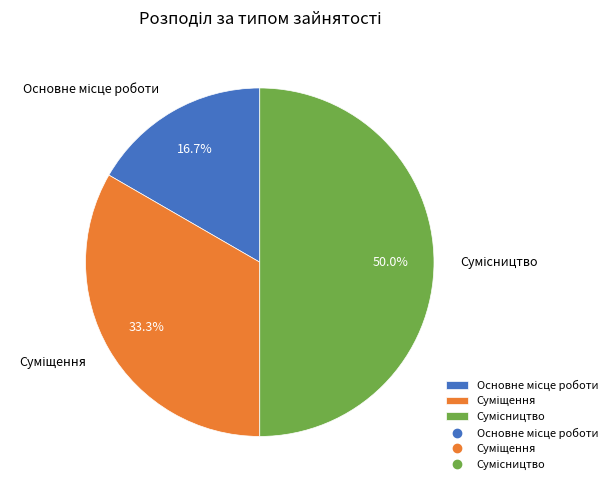

How many segments does this pie chart have?

3